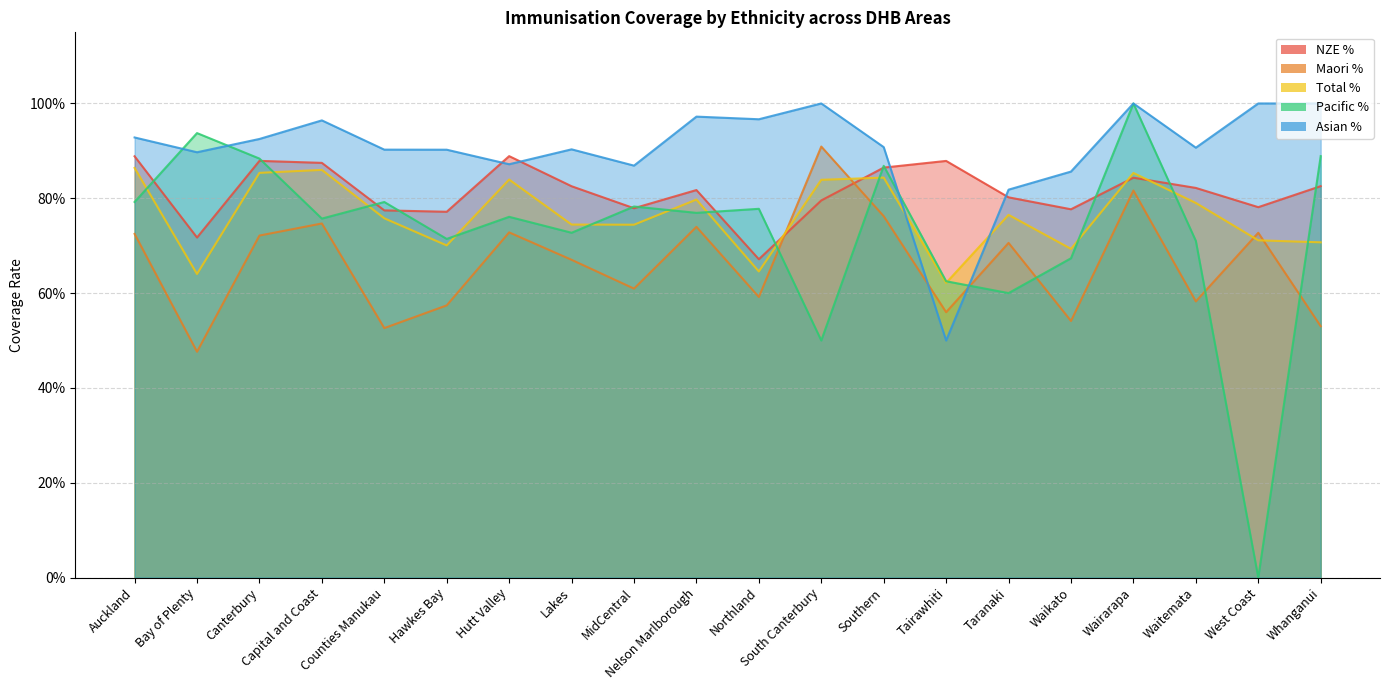

What is the sum of the Asian % values at Southern and Northland?

187.5